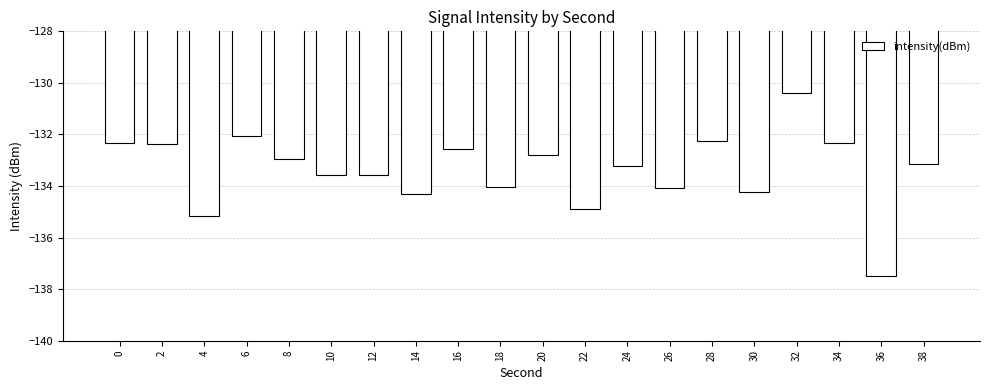

Count the number of categories in the chart.

20